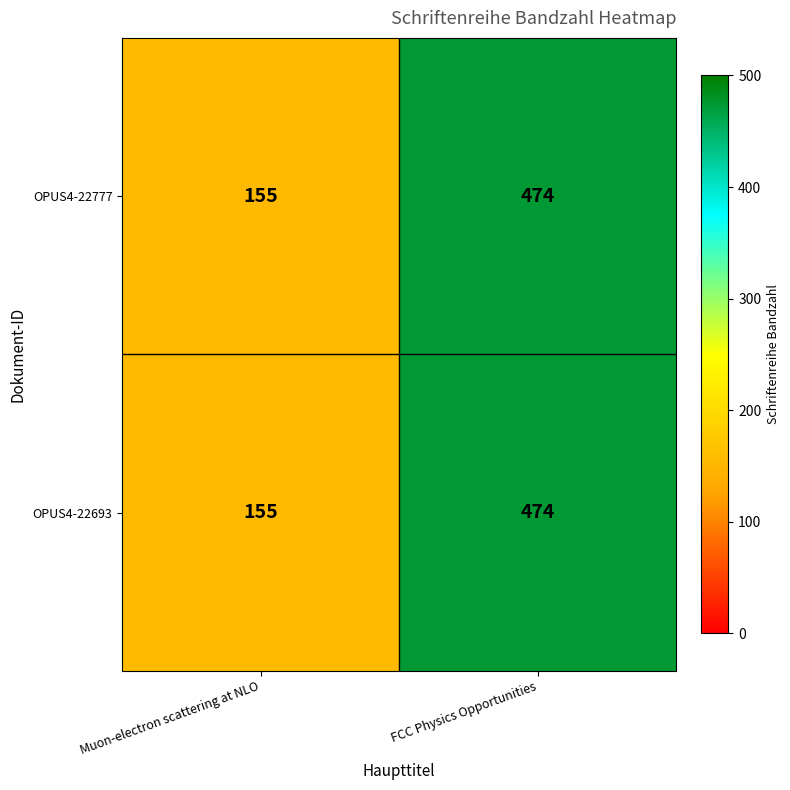

Is it true that OPUS4-22777 equals 474 at FCC Physics Opportunities?

True